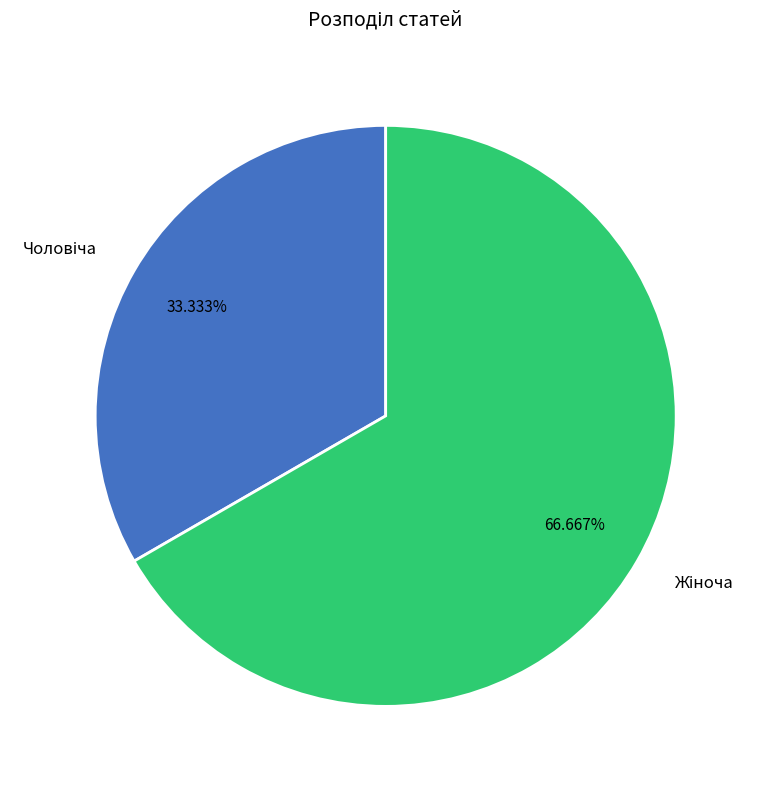

Is there a majority slice in this chart?

Yes